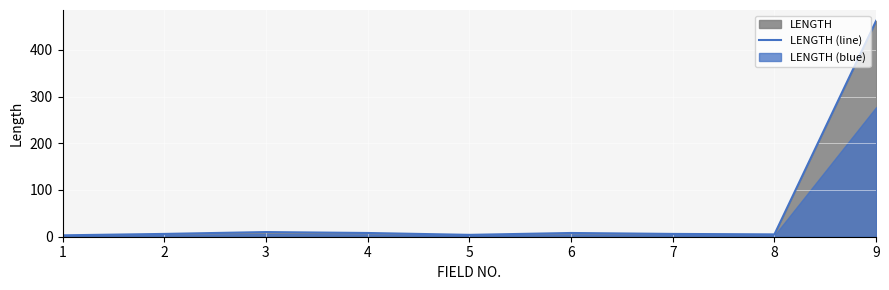

How many points are lower than both their immediate neighbors (excluding endpoints)?

2